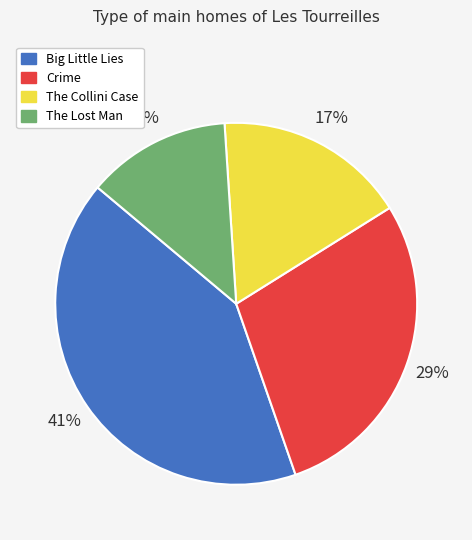

To the nearest percent, what is the average slice percentage?

25%